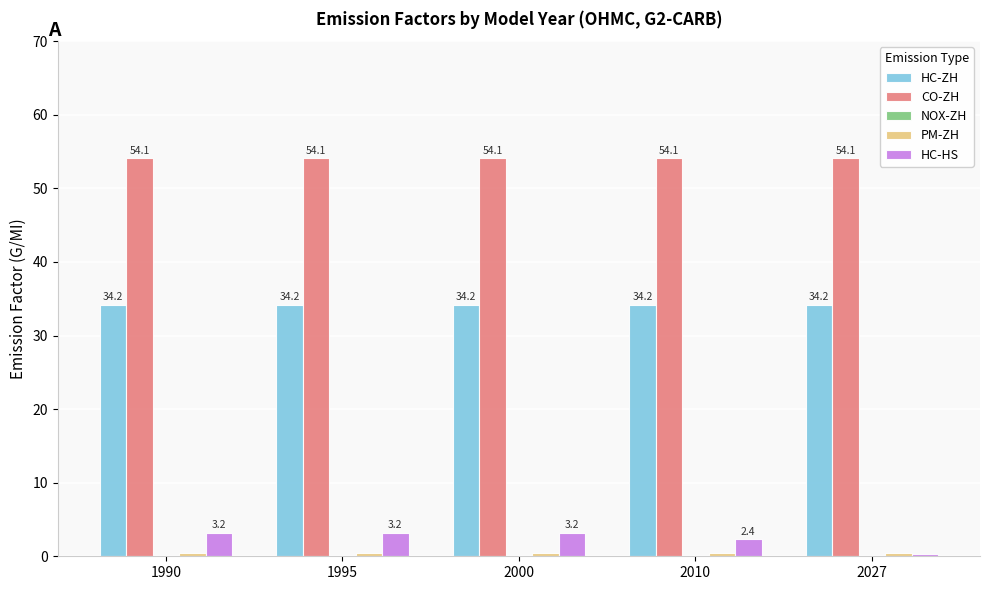

What is the sum of all CO-ZH values?

270.5